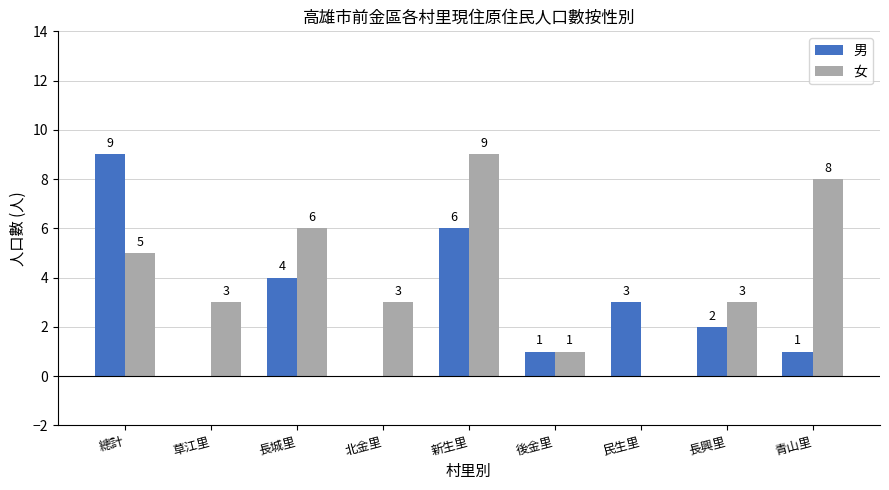

True or false: 女 has a value of 6 at 長城里.

True